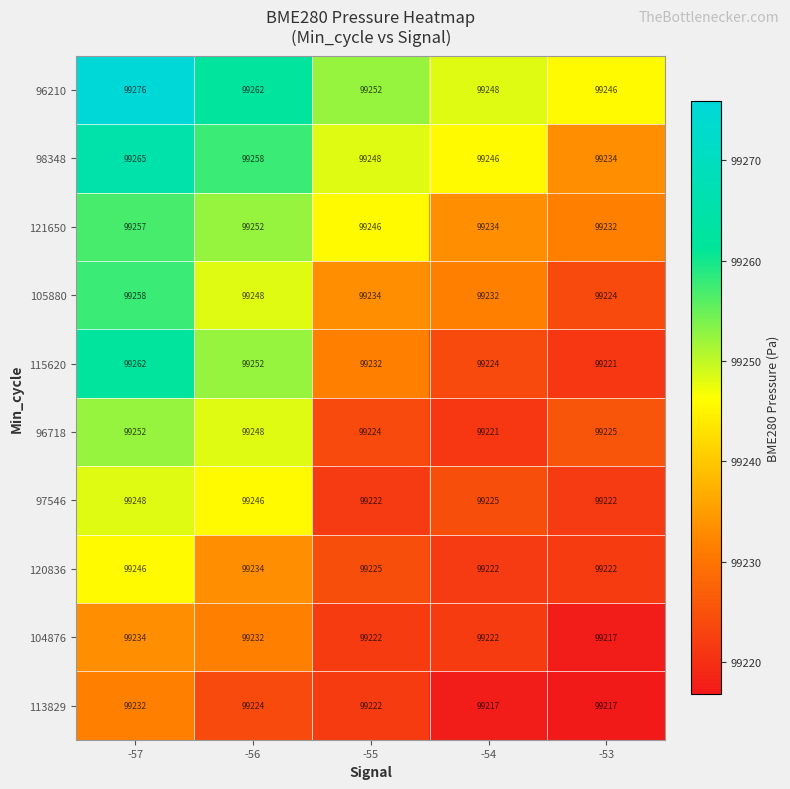

What is the difference between the maximum and second lowest values in the 98348 series?

19